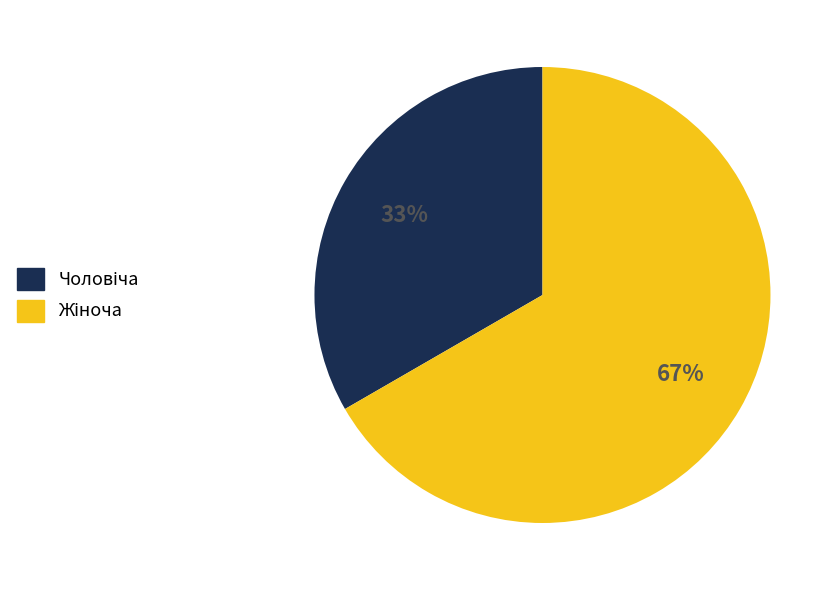

Is there a majority slice in this chart?

Yes